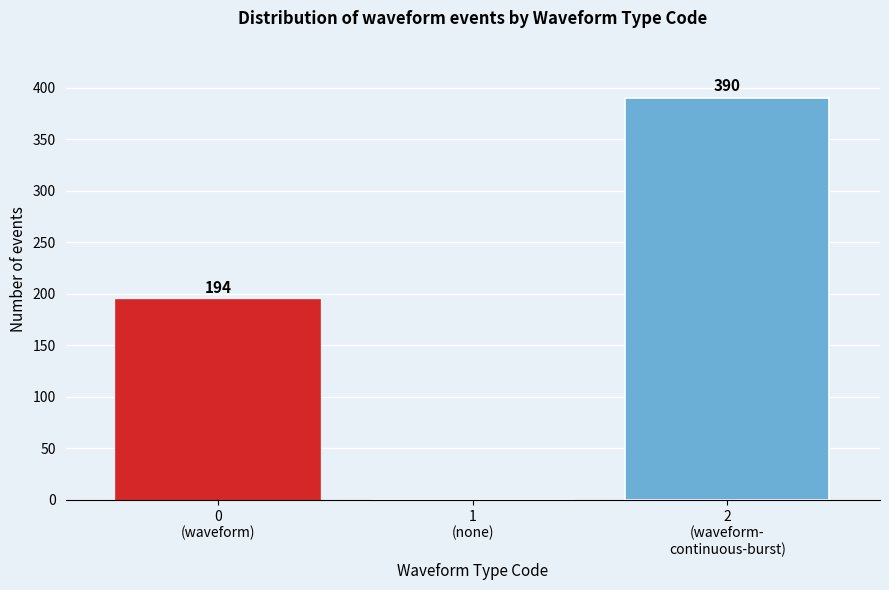

How many values are between 0 and 390?

3